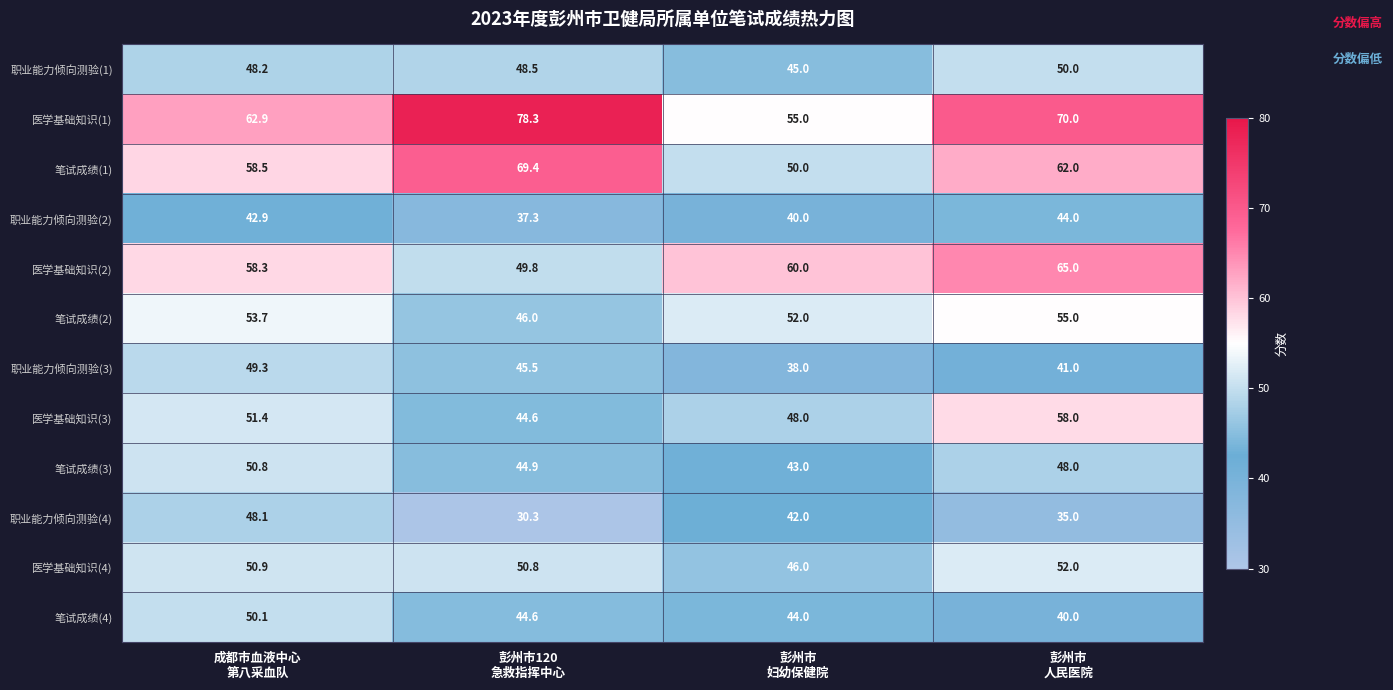

Between 成都市血液中心
第八采血队 and 彭州市
妇幼保健院, which series saw the biggest shift?

职业能力倾向测验(3)